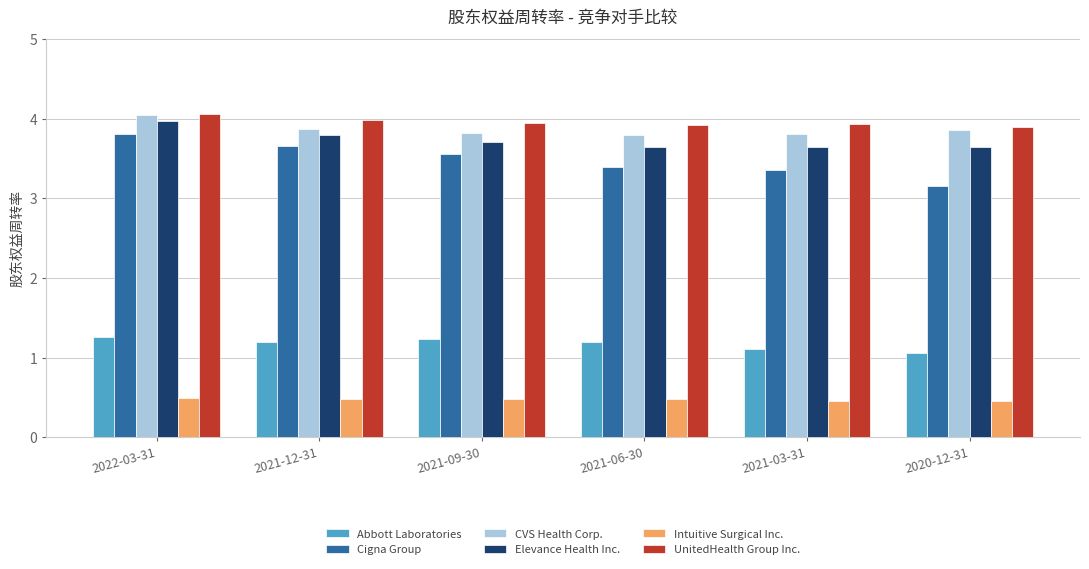

At which category is the sum across all series the highest?

2022-03-31